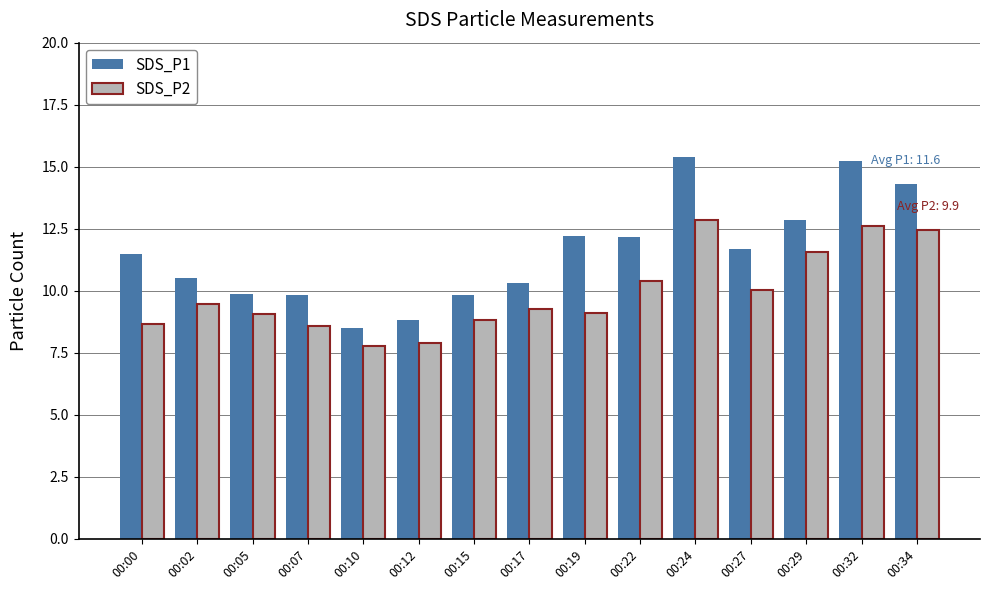

What is the maximum value shown in the chart?

15.4